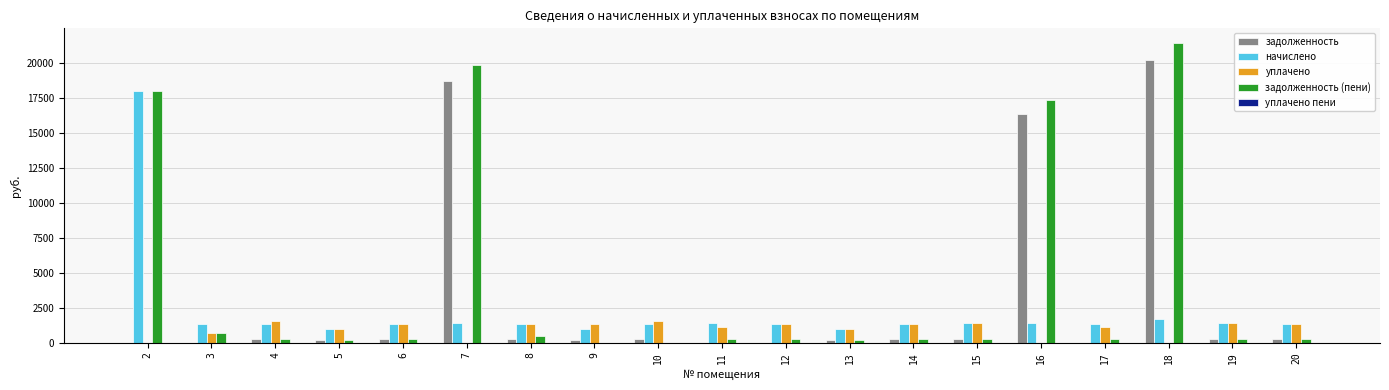

The value of уплачено at 15 is 625.2. True or false?

False